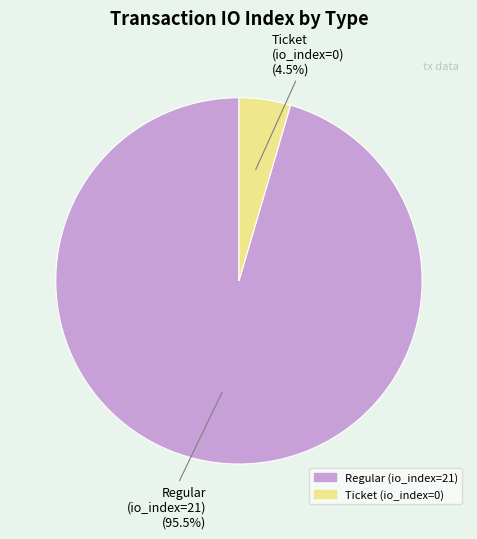

Is there any slice that represents more than half of the pie?

Yes